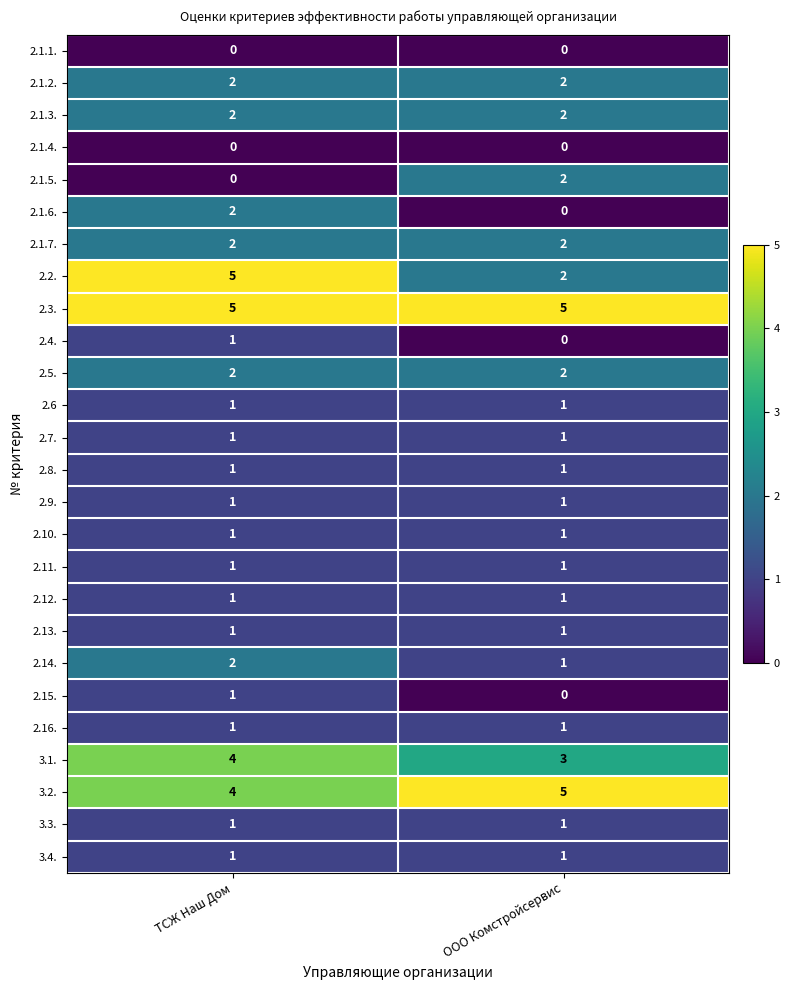

How many series are shown in this chart?

26